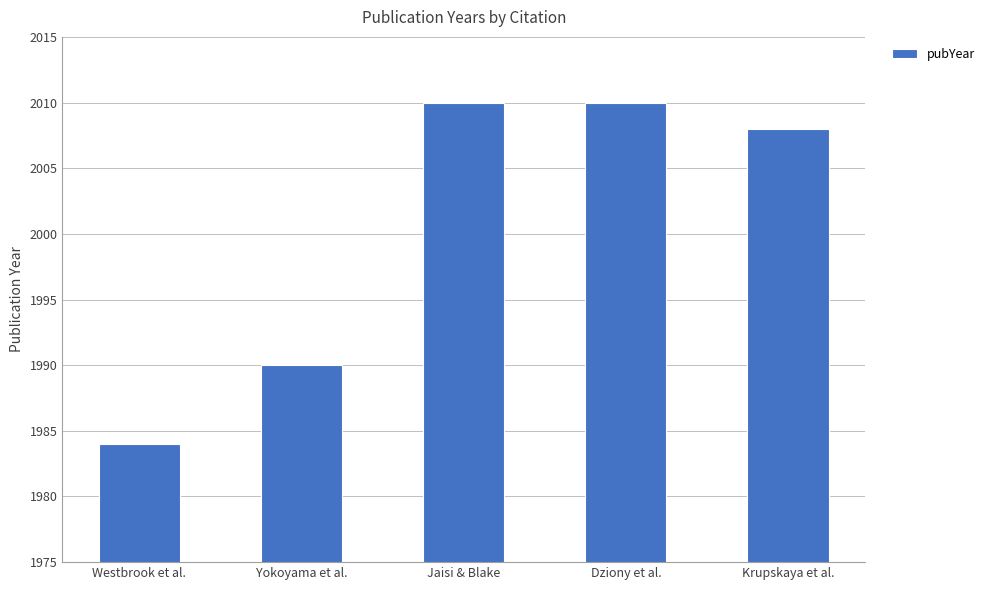

What position from the left is Jaisi & Blake?

3